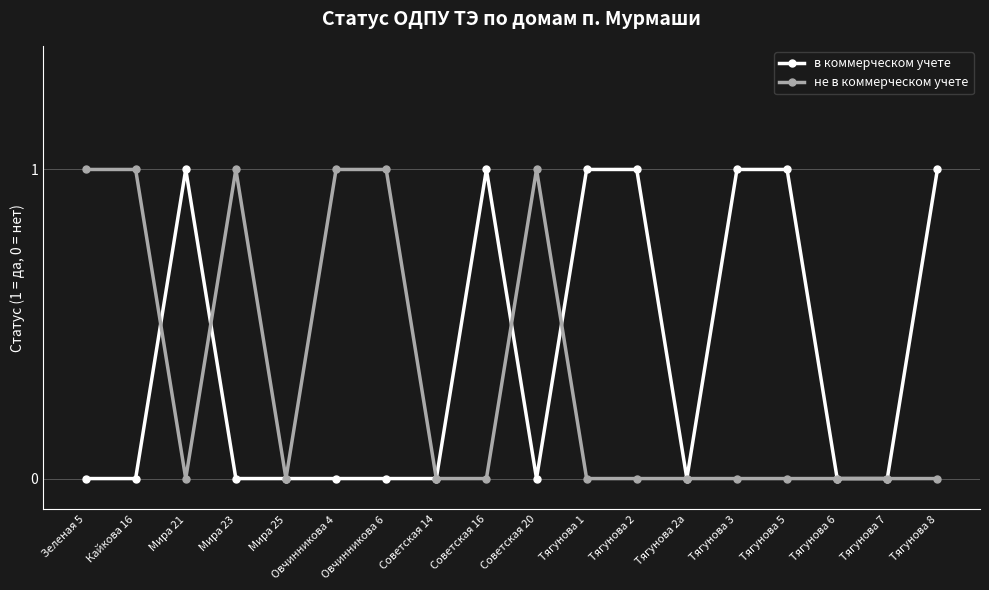

How many categories are shown in the chart?

18